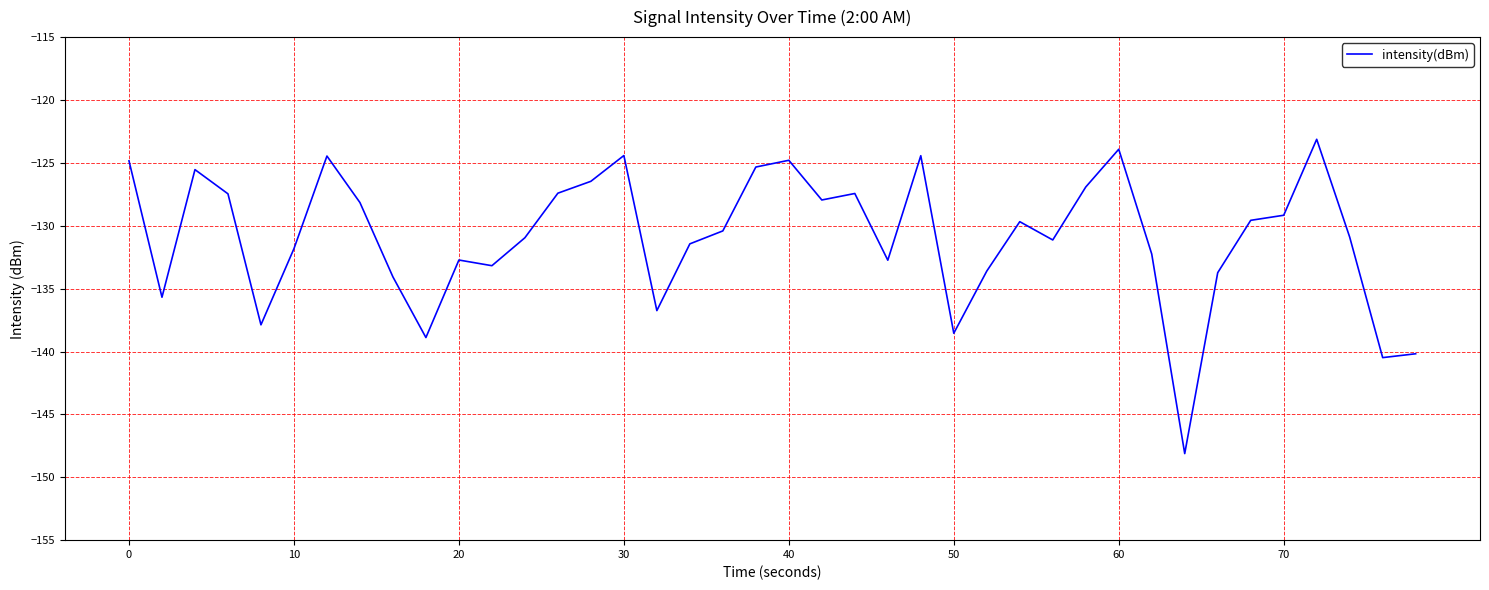

What is the maximum value shown in the chart?

-123.1